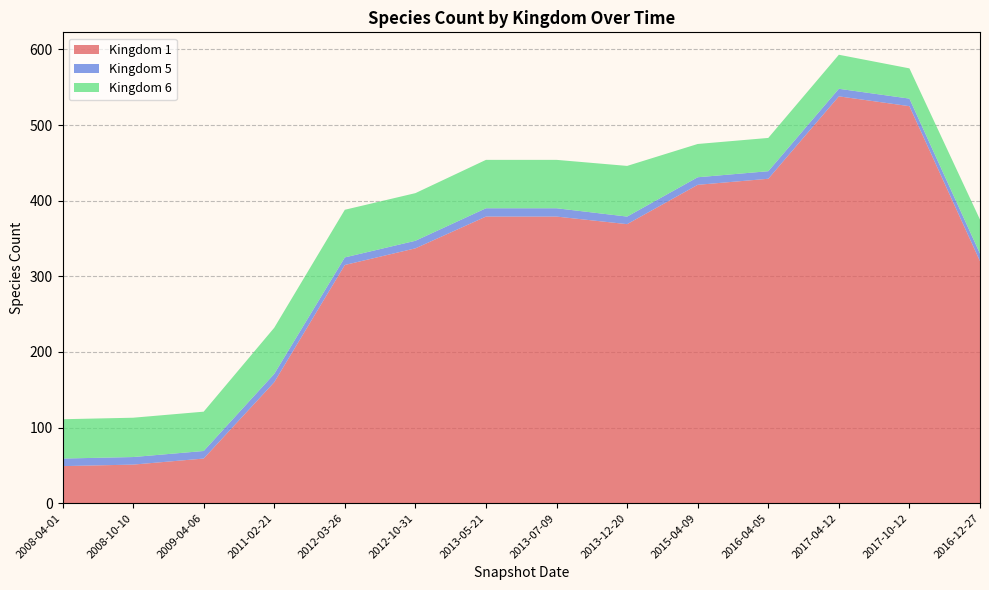

Reading left to right, extract all data points from this chart.

Kingdom 1: 49	51	59	160	315	337	379	379	369	421	429	538	525	320
Kingdom 5: 10	10	10	11	10	10	11	11	10	10	10	10	10	10
Kingdom 6: 52	52	52	61	63	63	64	64	67	44	44	45	40	45